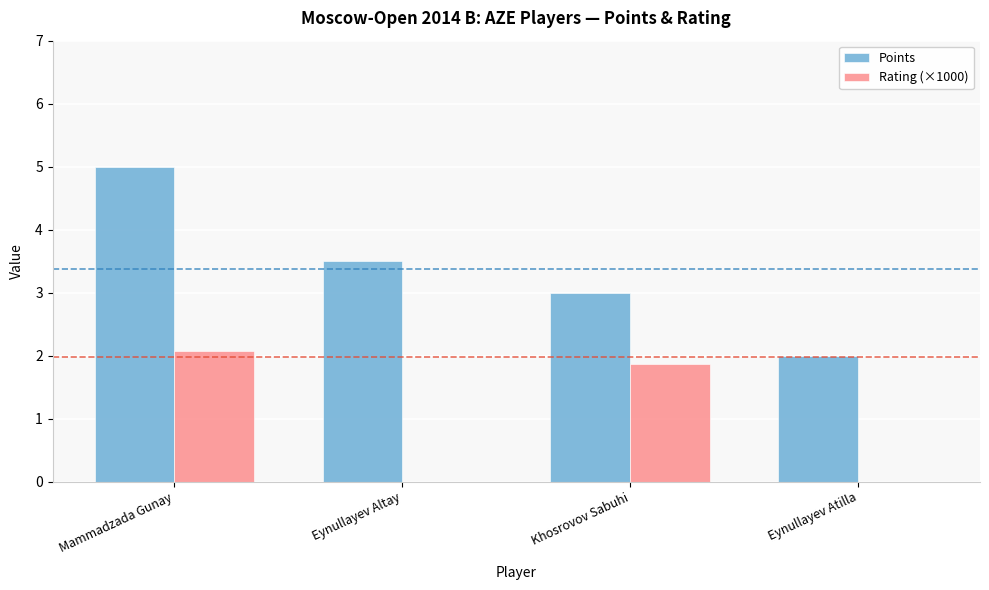

What is the sum of the Points values at Mammadzada Gunay and Eynullayev Atilla?

7.0